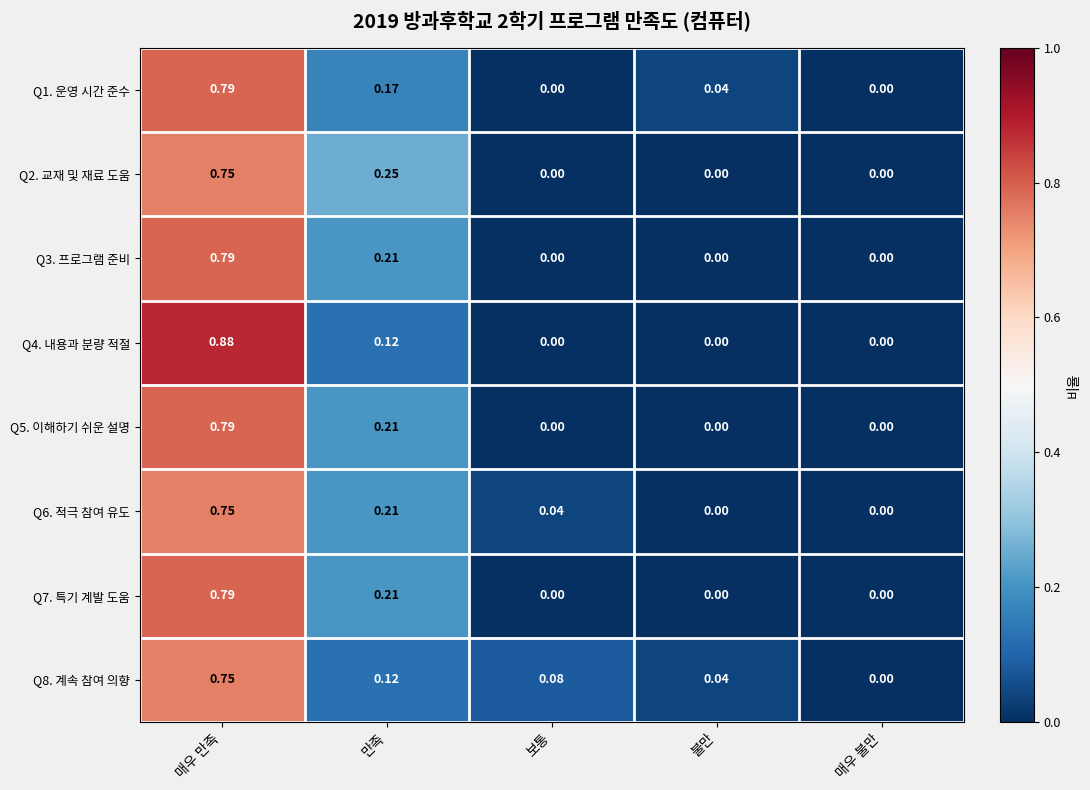

At which label does Q3. 프로그램 준비 reach its peak?

매우 만족